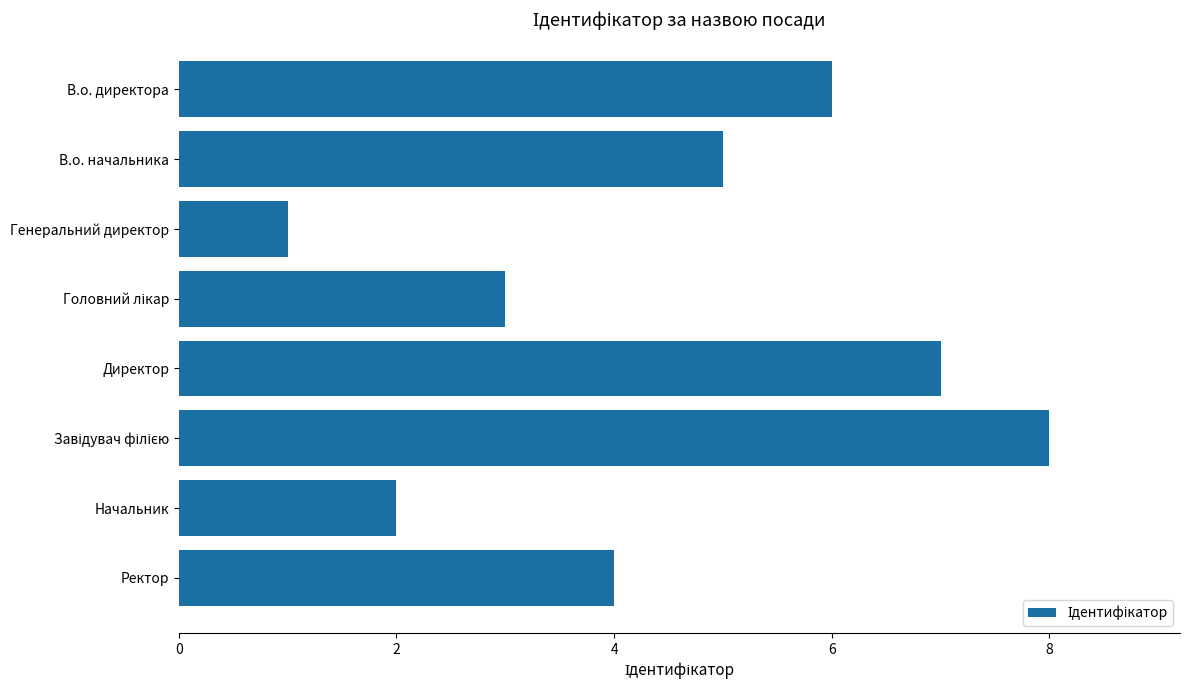

Which label corresponds to the smallest value in the chart?

Генеральний директор